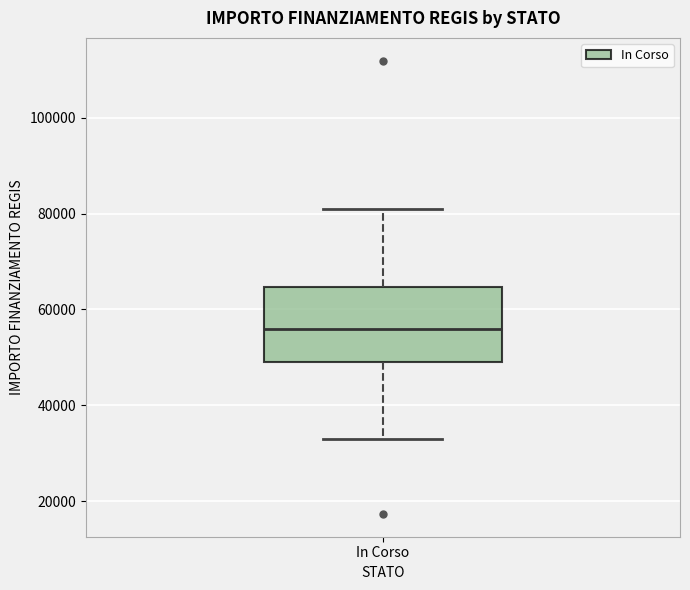

Read this box plot against the y-axis: the position of the median line, the range covered by the box, and the ends of both whiskers. The values are not printed on the chart, so give them approximately, as read against the axis.

median 56000, box 50000 to 64000, whiskers 32000 to 80000